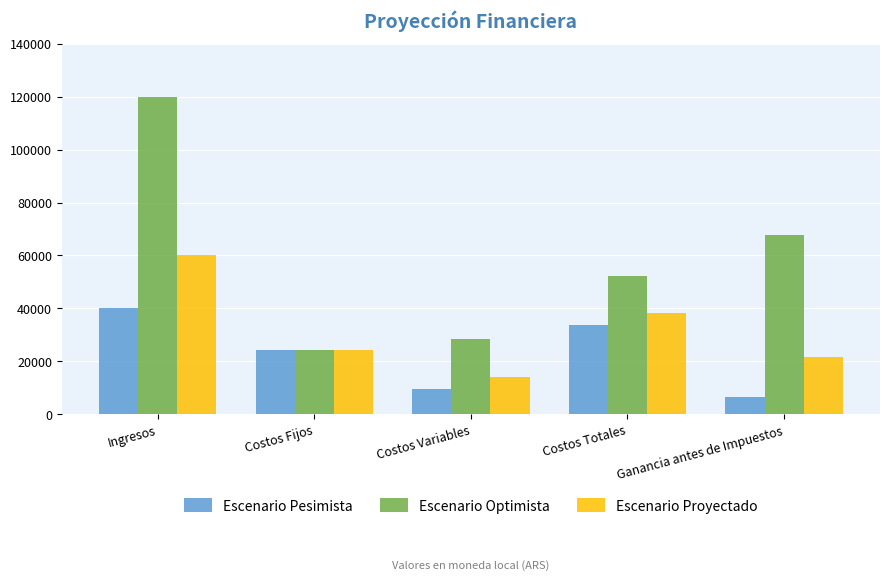

What is the sum of the Escenario Proyectado values at Costos Variables and Ganancia antes de Impuestos?

35860.0